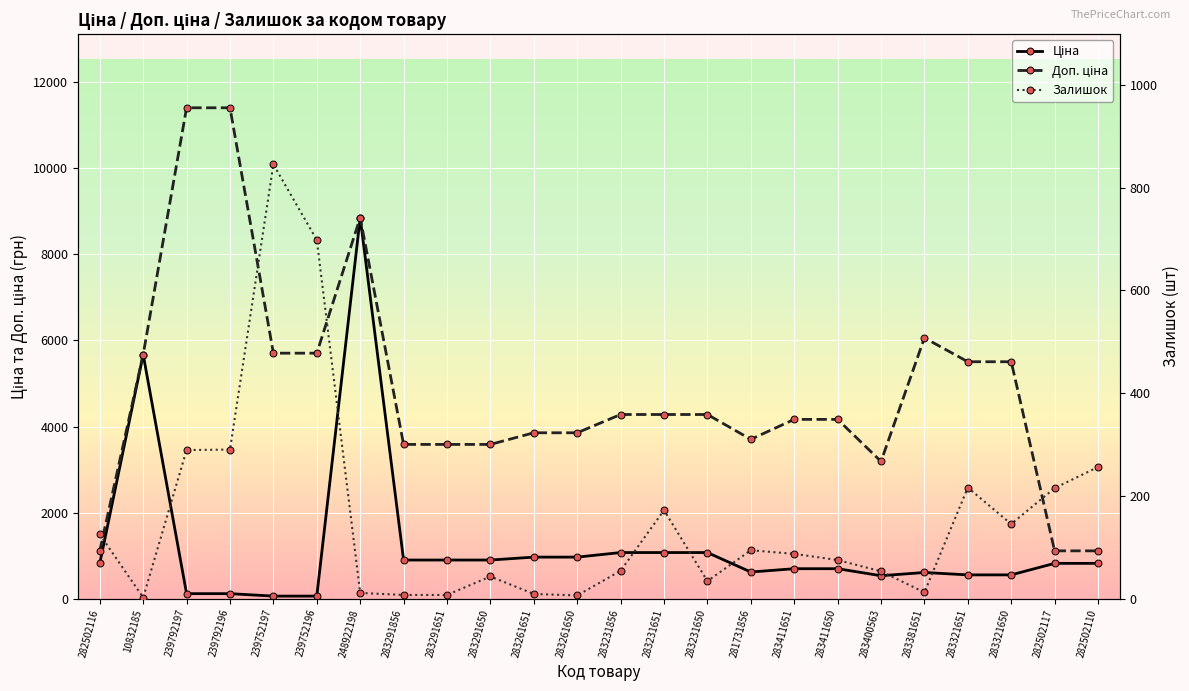

Where is Ціна nearest to the value 4456?

10832185